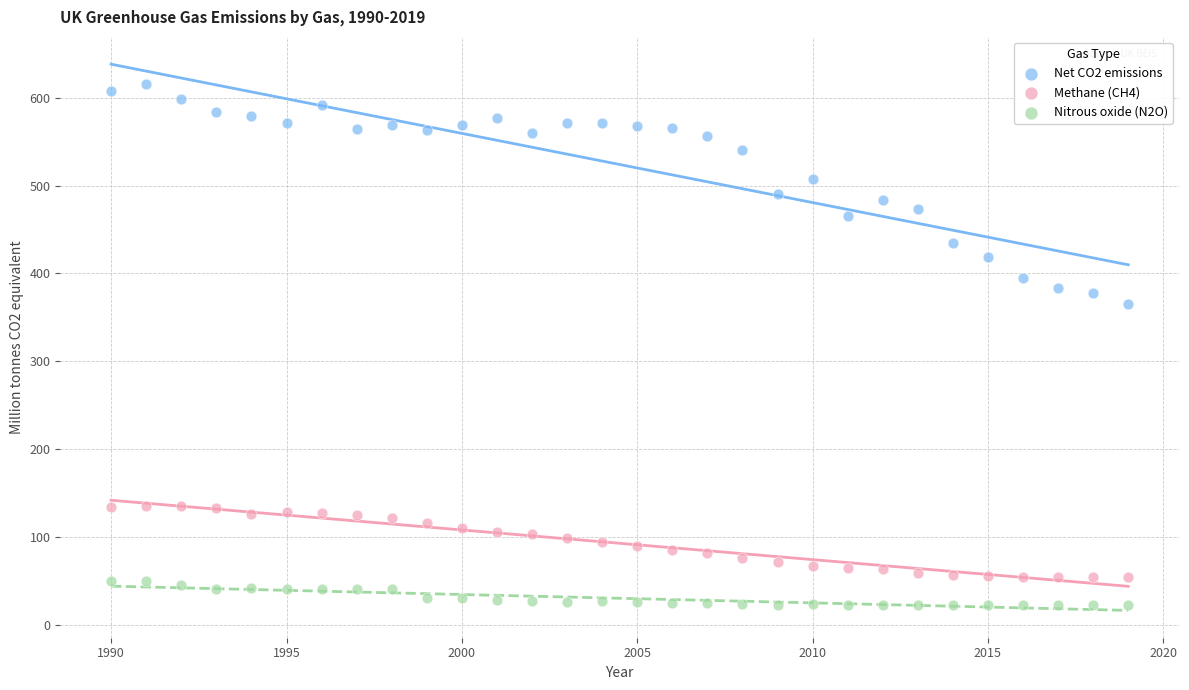

Across all data points, what is the range of Y values (max minus min)?

593.8